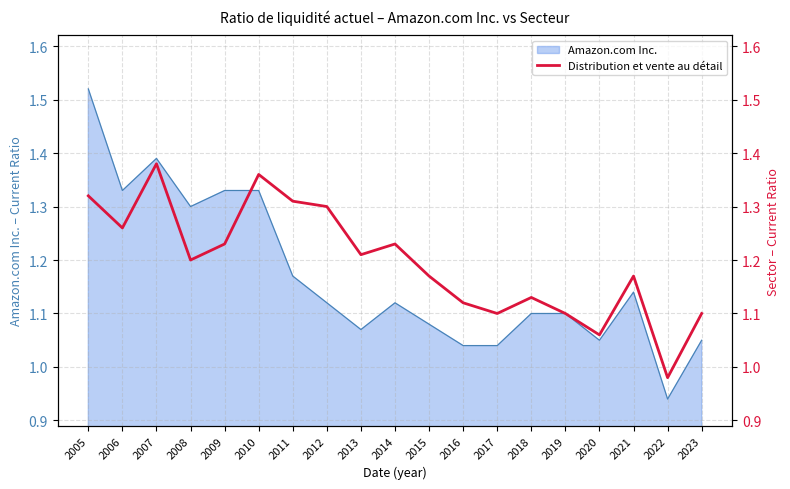

The value at 2019 is 1.9. True or false?

False